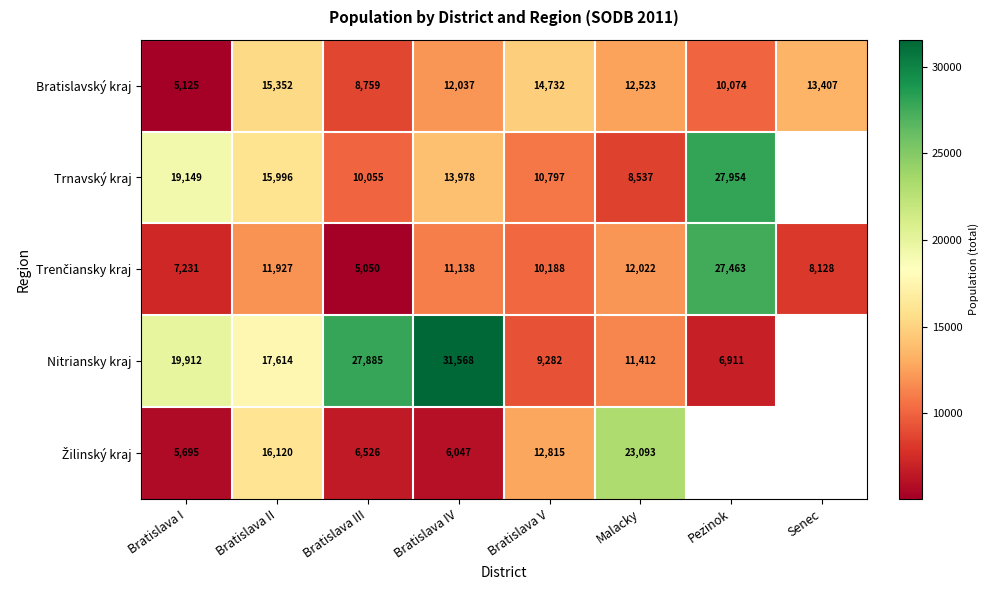

At which category does the chart reach its minimum across all series?

Bratislava III